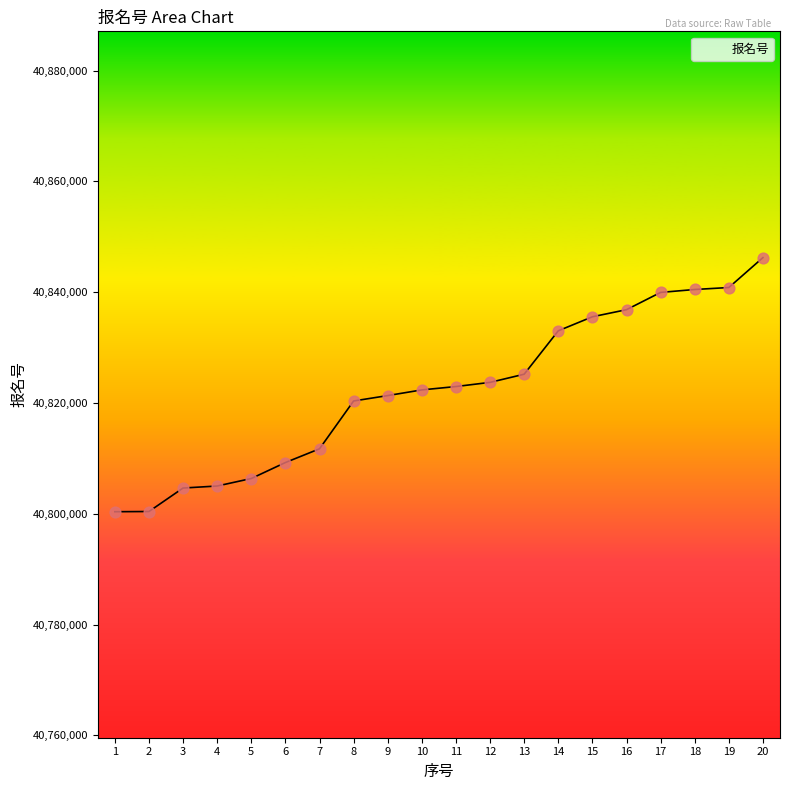

What is the change in value from 2 to 8?

+19954